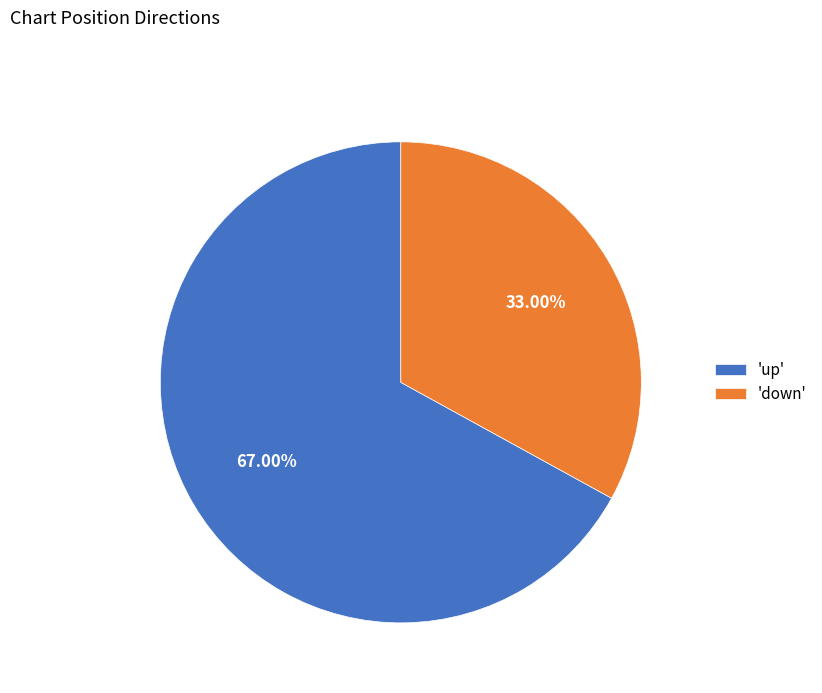

Is the sum of 'up' and 'down' greater than half?

Yes